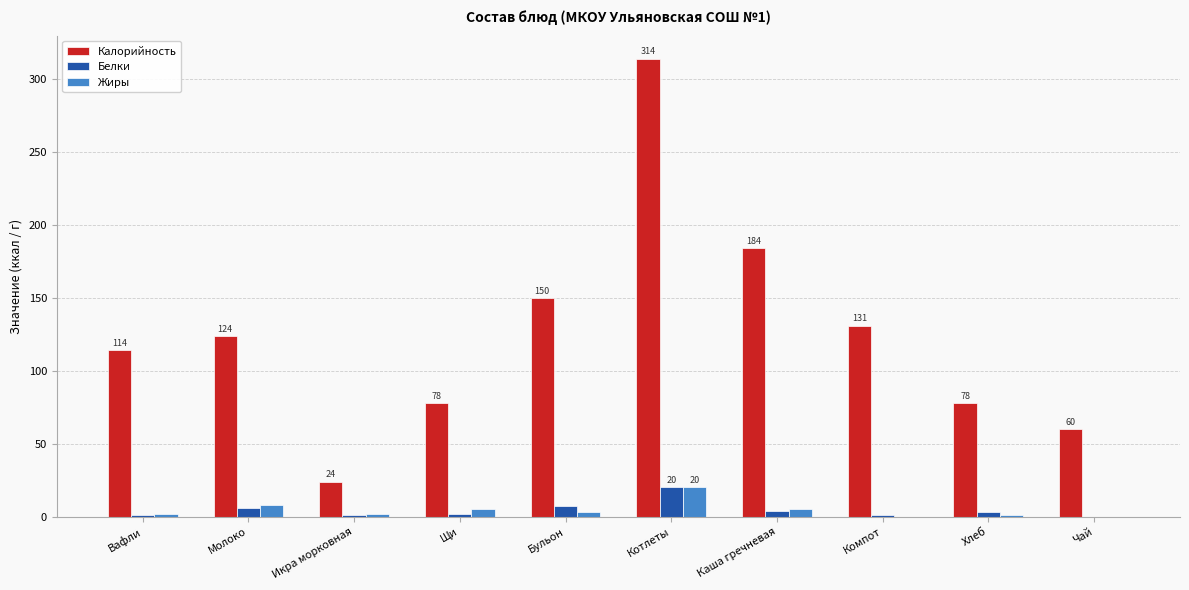

The Калорийность series shows 133 at Щи. True or false?

False